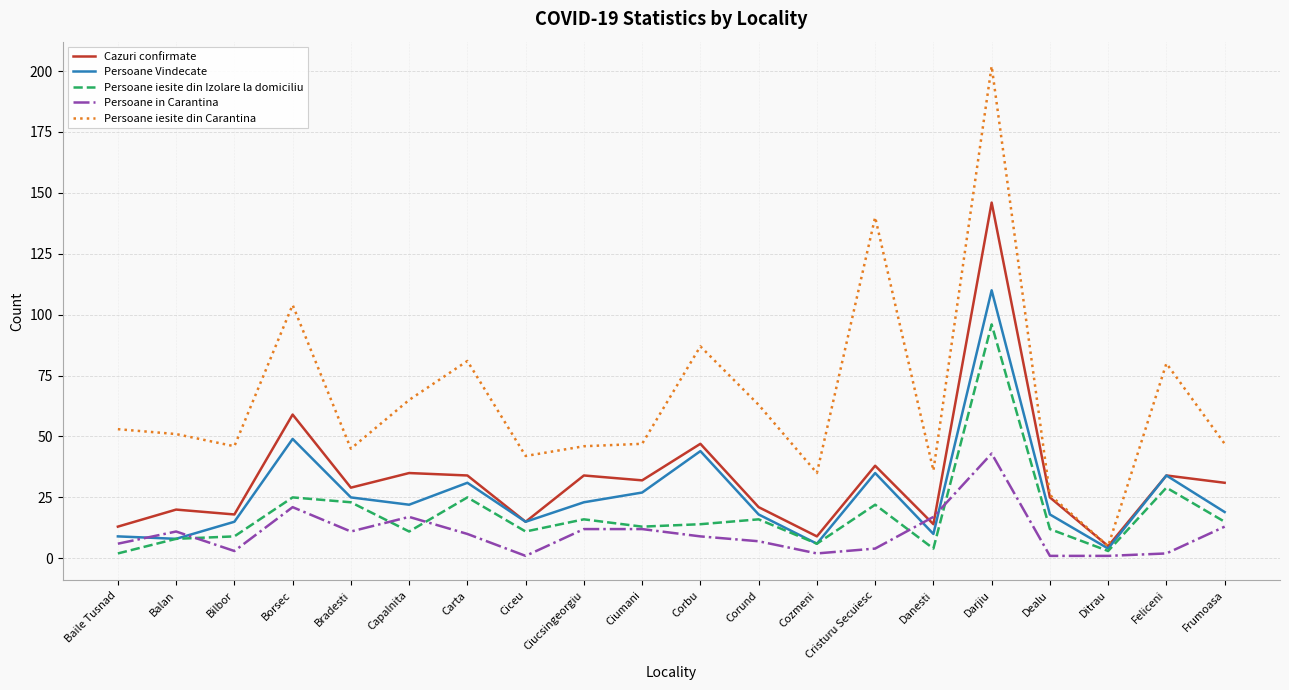

In Persoane Vindecate, how many points are higher than both neighbors (excluding endpoints)?

6